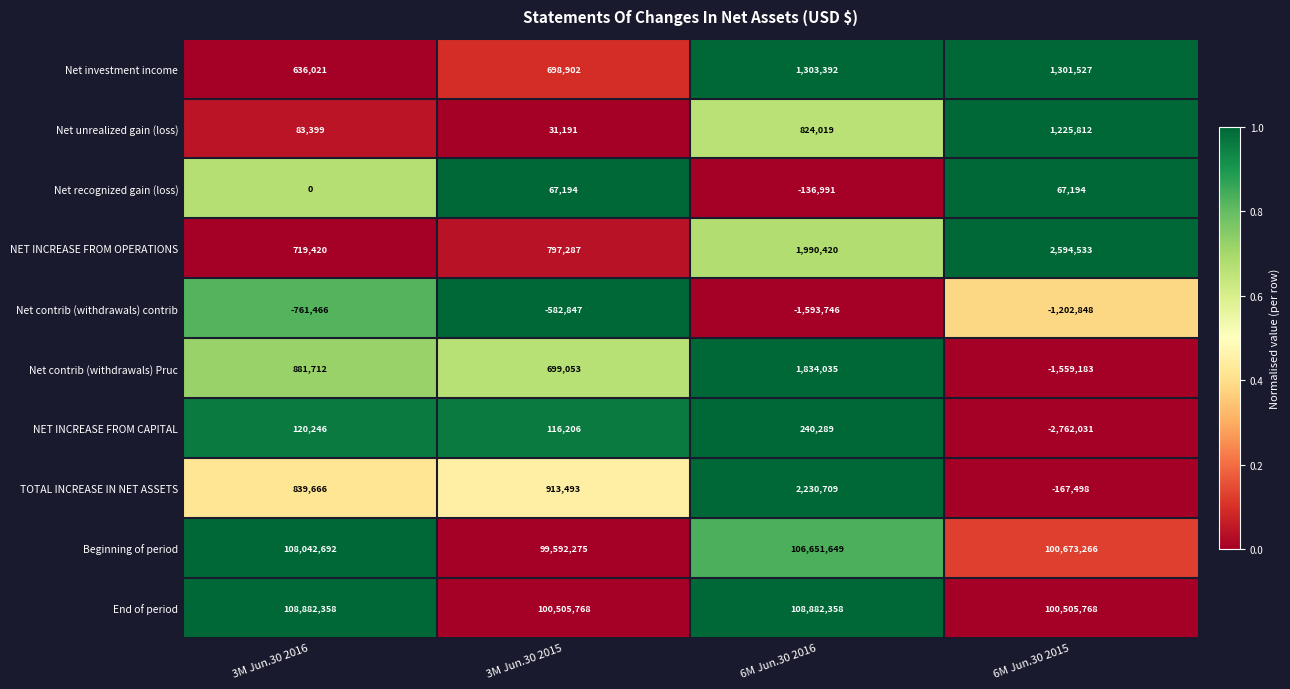

Is it true that NET INCREASE FROM OPERATIONS equals 797287 at 3M Jun.30 2015?

True